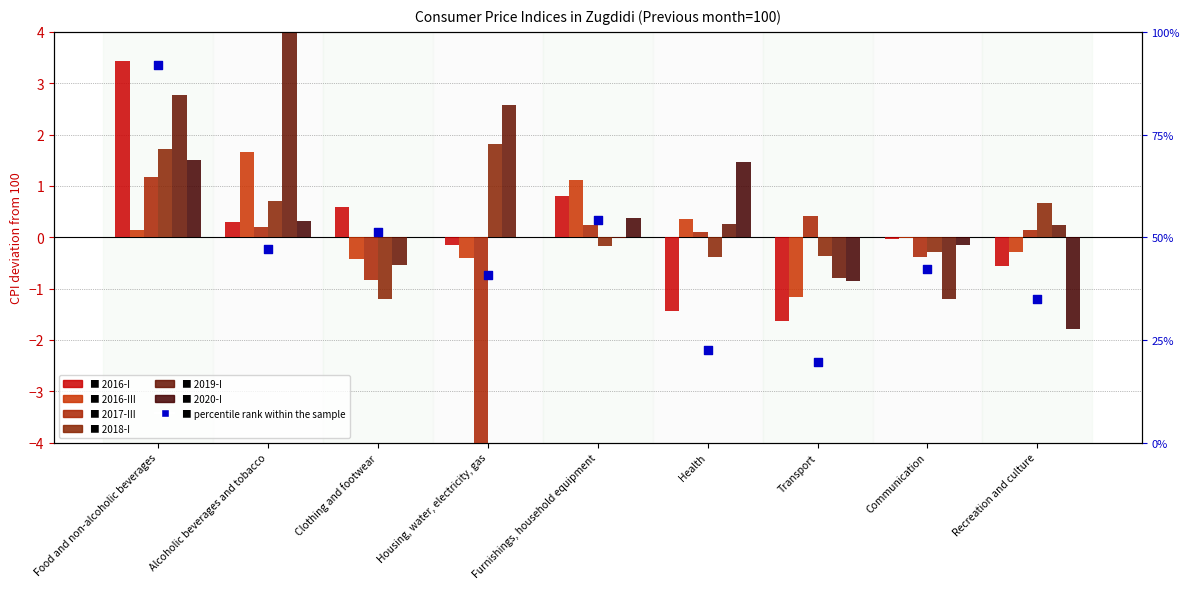

Which series reaches the minimum Y coordinate?

2017-III